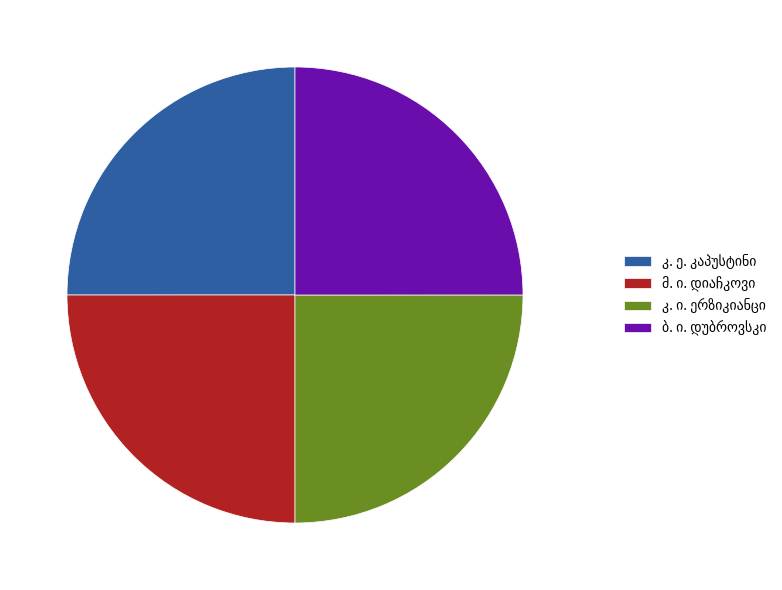

Is there any slice that represents more than half of the pie?

No